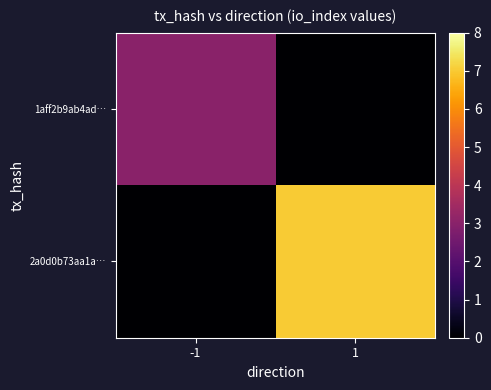

Reading left to right, extract all data points from this chart.

1aff2b9ab4ad…: -1=3	1=0
2a0d0b73aa1a…: -1=0	1=7